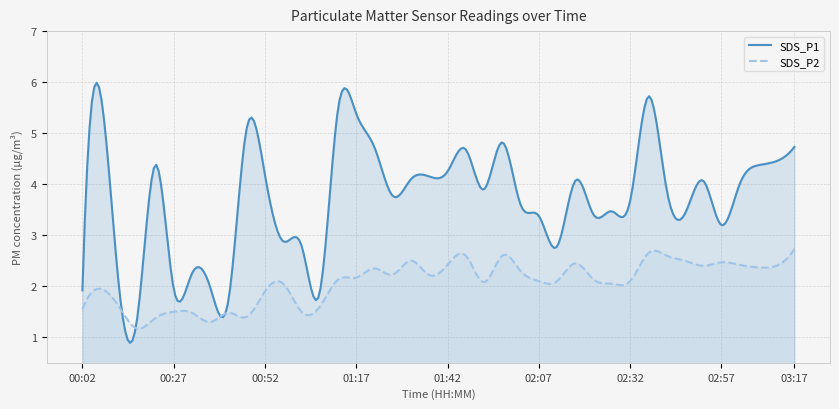

Read the SDS_P1 value at 02:27.

3.5